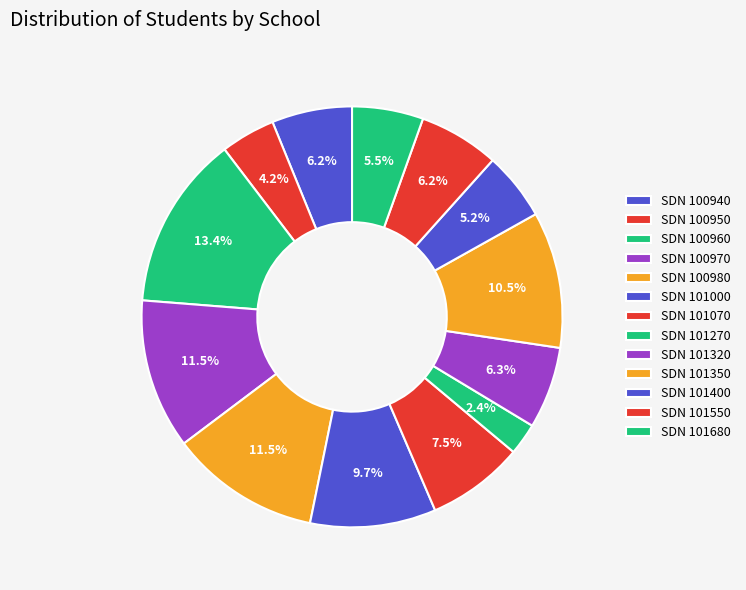

Count the number of slices in the pie.

13